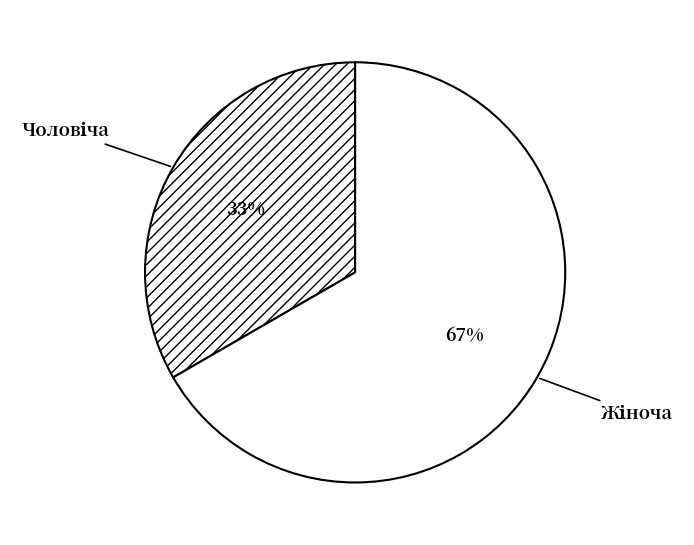

Does any single category account for the majority?

Yes